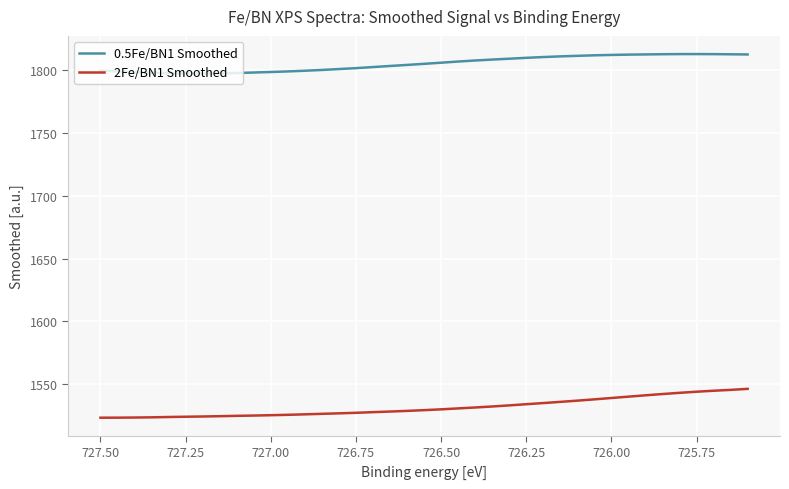

What is the average value of the 2Fe/BN1 Smoothed series?

1531.9